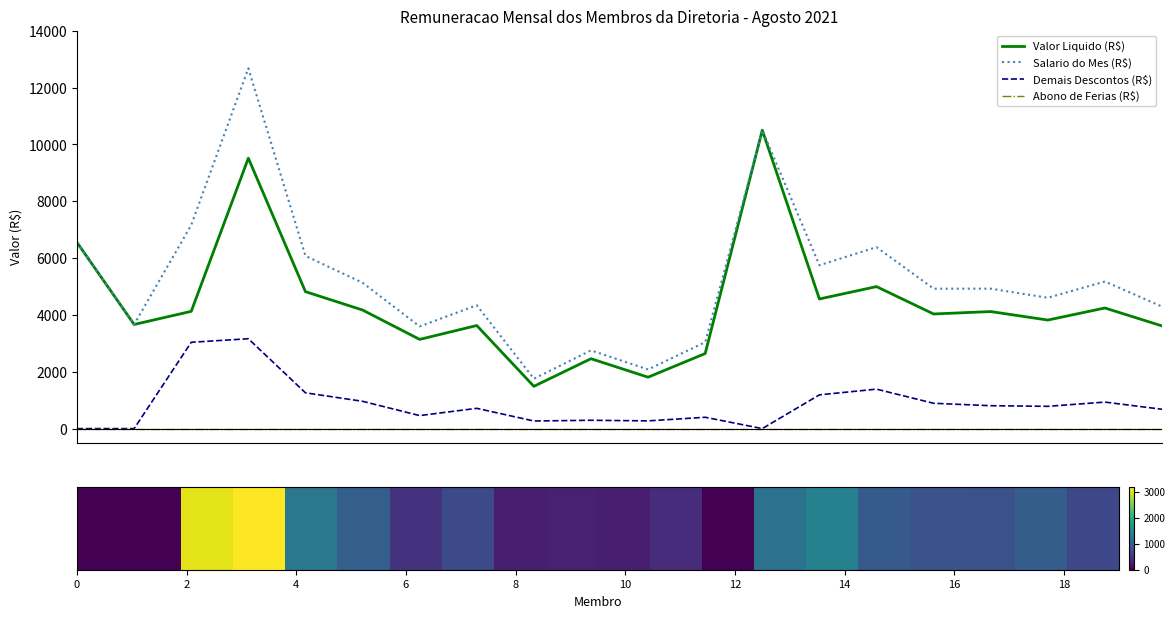

Which series has the largest total across all categories?

Salario do Mes (R$)